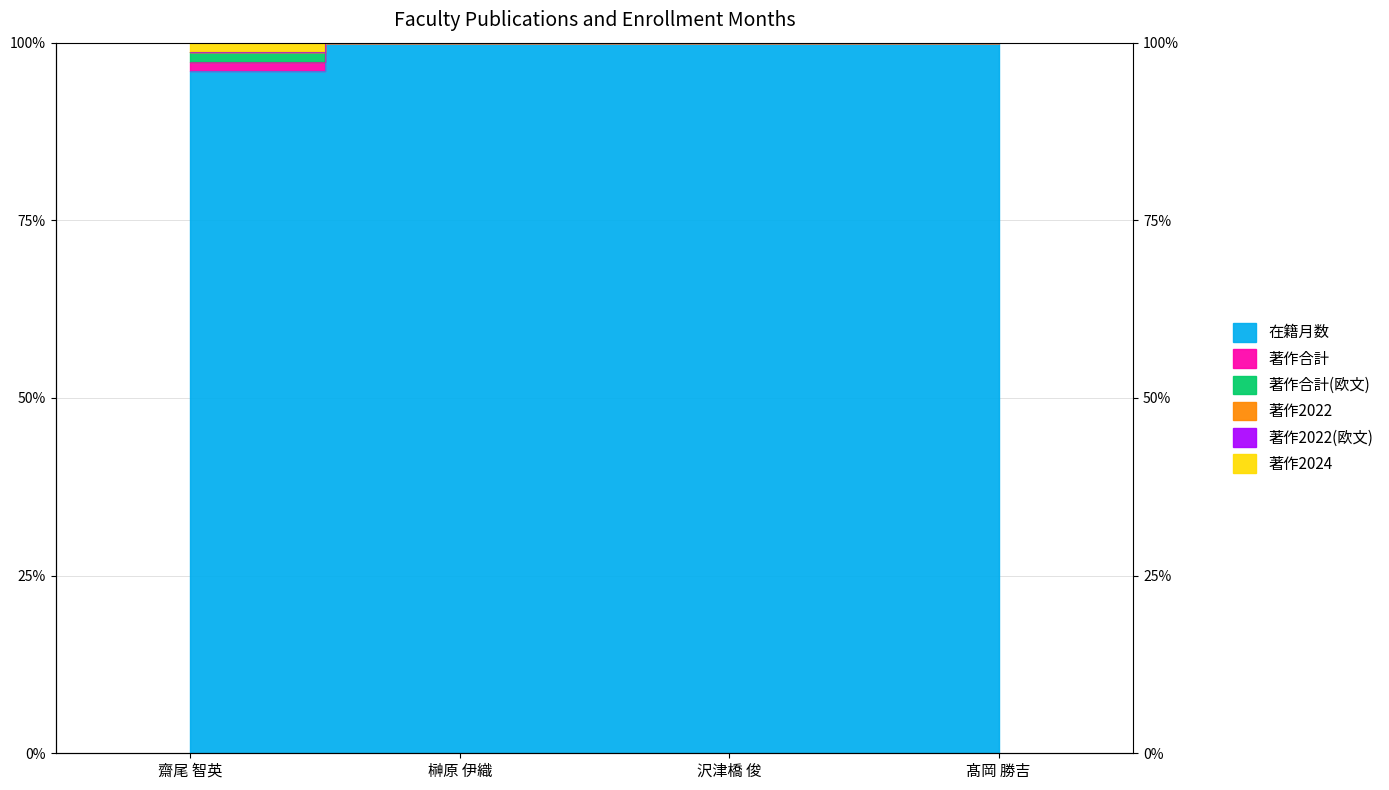

True or false: 著作2024 has a value of 98.7 at 齋尾 智英.

True